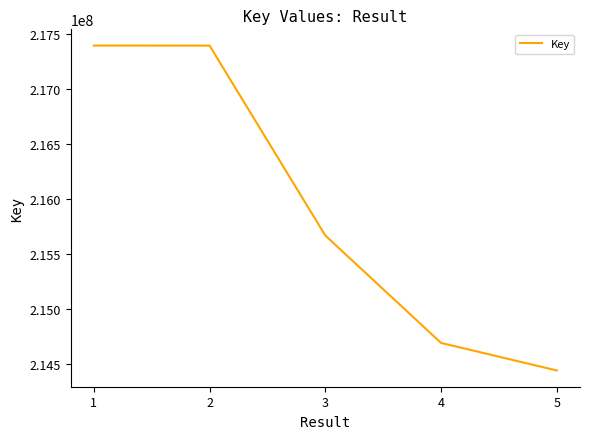

True or false: there are more than 1 points higher than both neighbors.

False